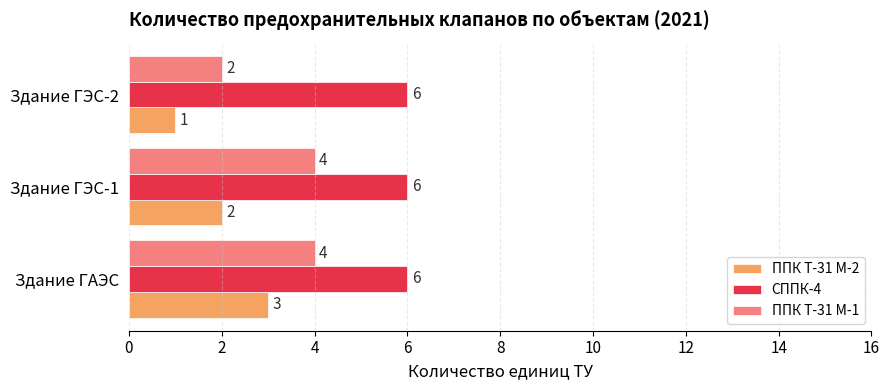

Which series has the largest total across all categories?

СППК-4